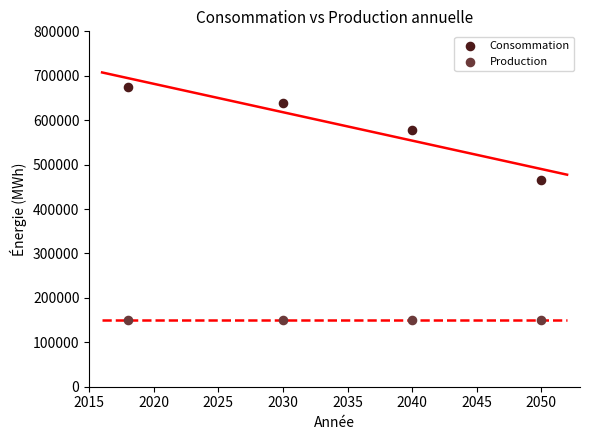

Across all series, what Y value is closest to 412224?

465291.5